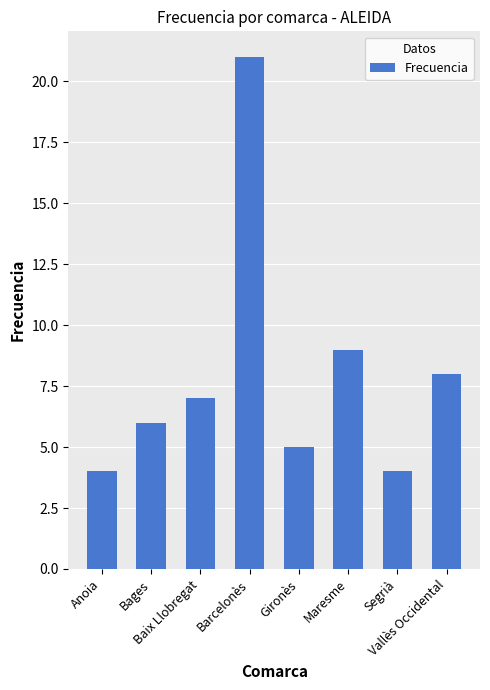

What is the difference between the maximum and minimum values?

17